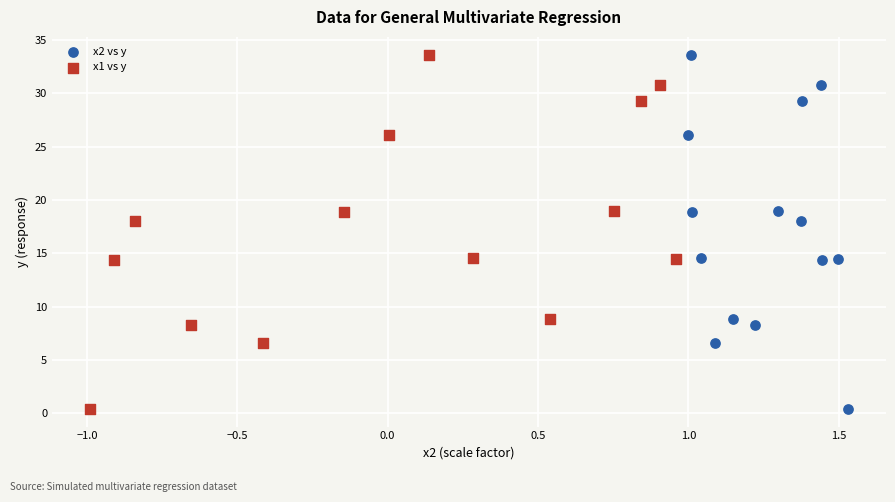

What are all the series names shown in the legend?

x2 vs y, x1 vs y